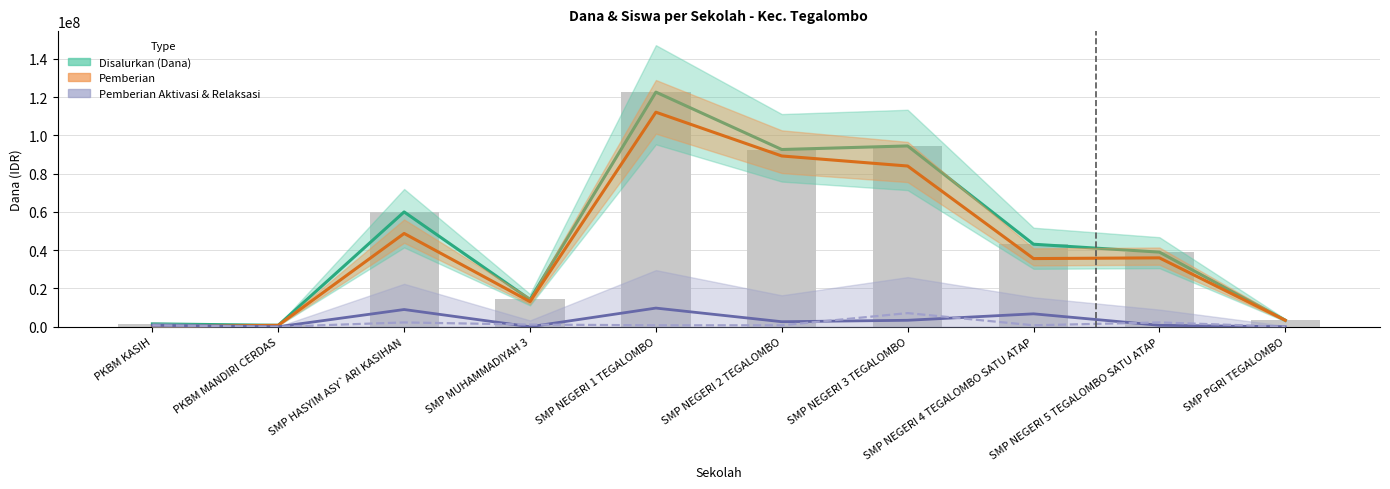

Are the bars grouped side by side (vs. stacked)?

Yes